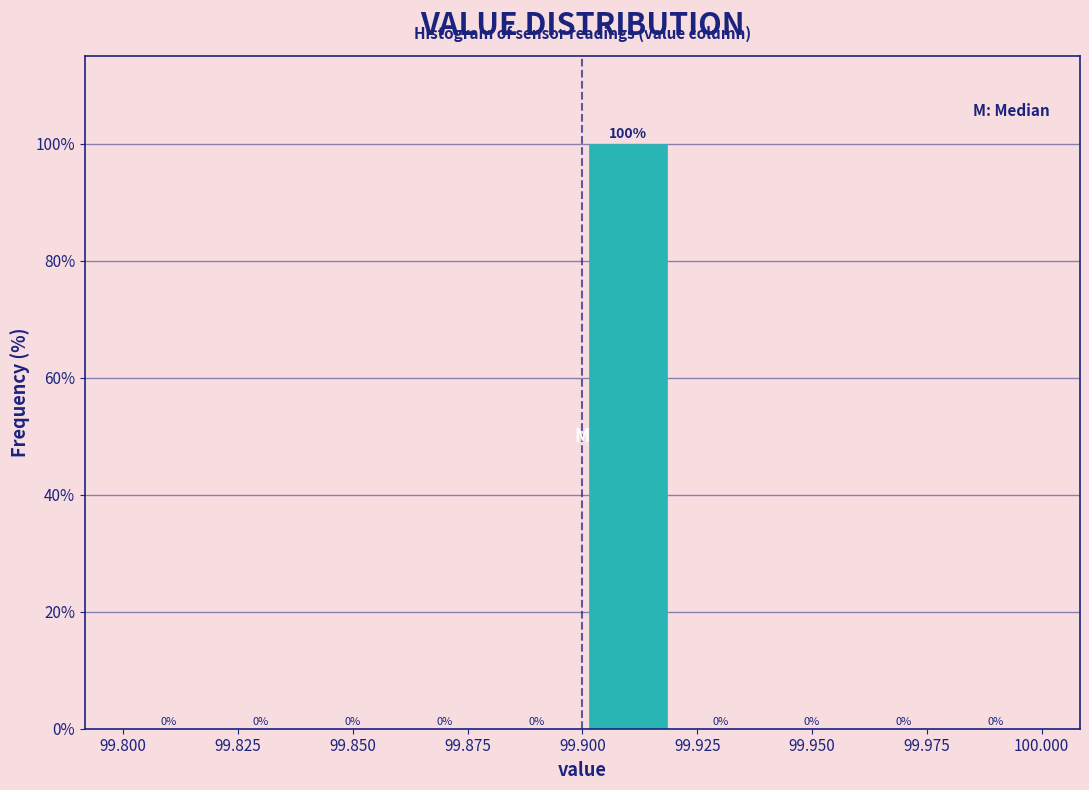

Reading left to right, transcribe this chart: for each bar, give the range it covers on the x-axis and its height.

99.80 to 99.82: 0
99.82 to 99.84: 0
99.84 to 99.86: 0
99.86 to 99.88: 0
99.88 to 99.90: 0
99.90 to 99.92: 100
99.92 to 99.94: 0
99.94 to 99.96: 0
99.96 to 99.98: 0
99.98 to 100.00: 0